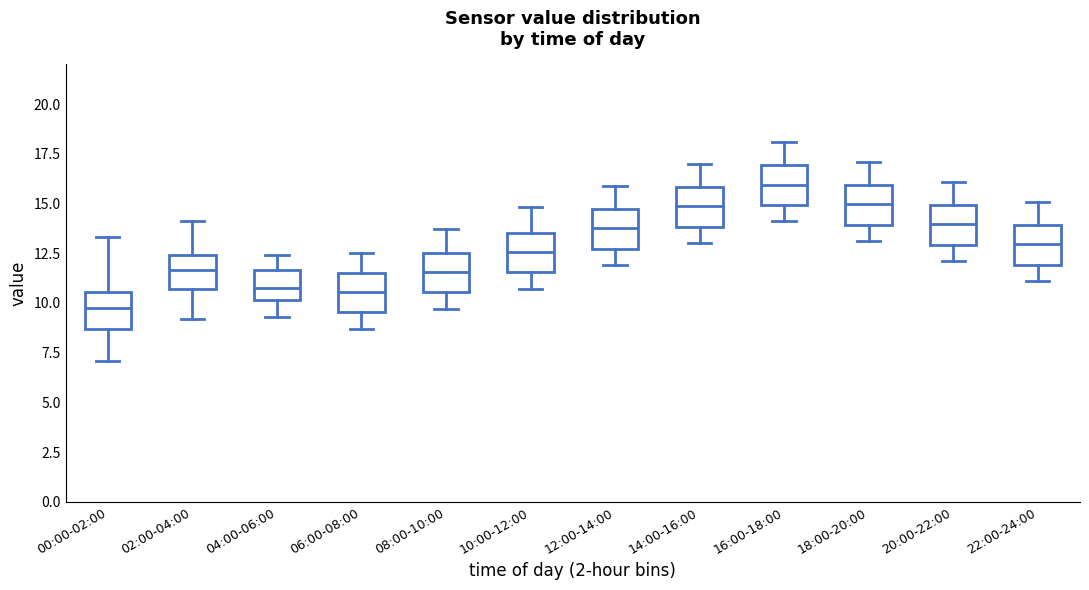

Which box has the lowest median line?

00:00-02:00